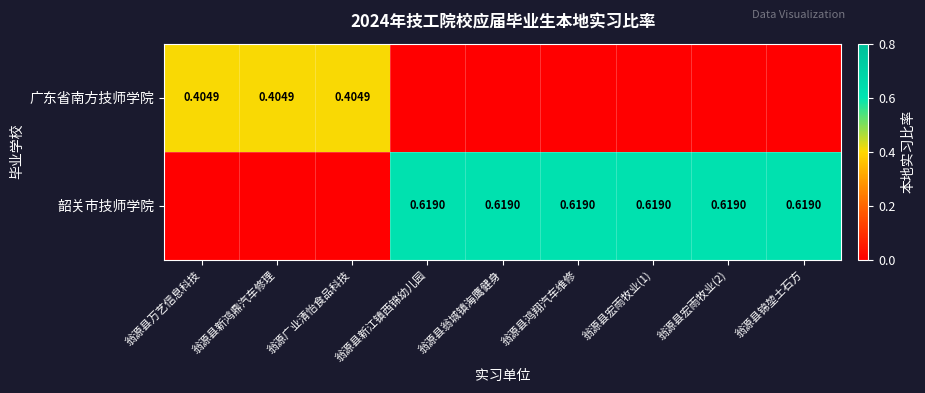

The 韶关市技师学院 series shows 0.0 at 翁源广业清怡食品科技. True or false?

True